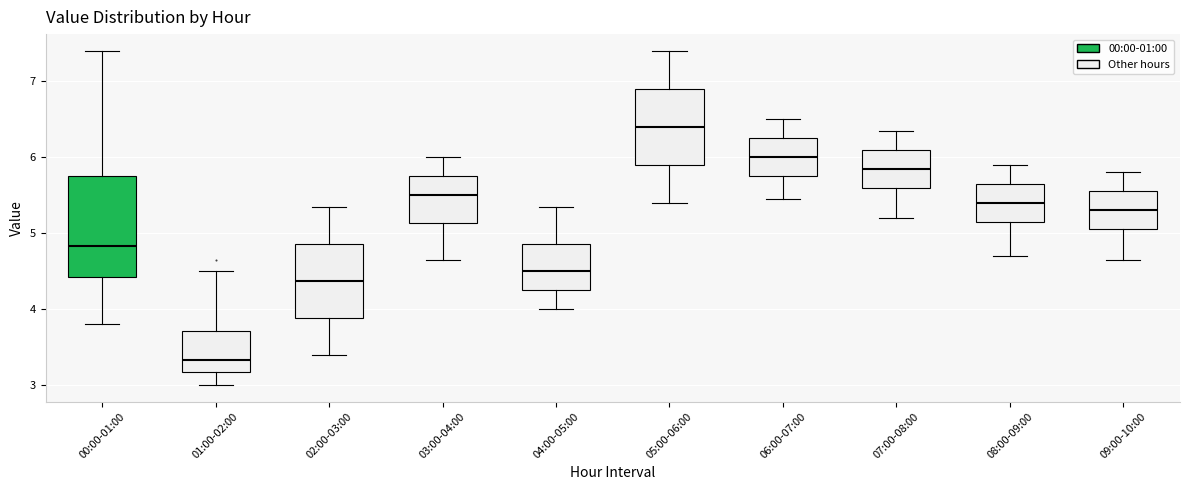

Which box's median line is the highest?

05:00-06:00